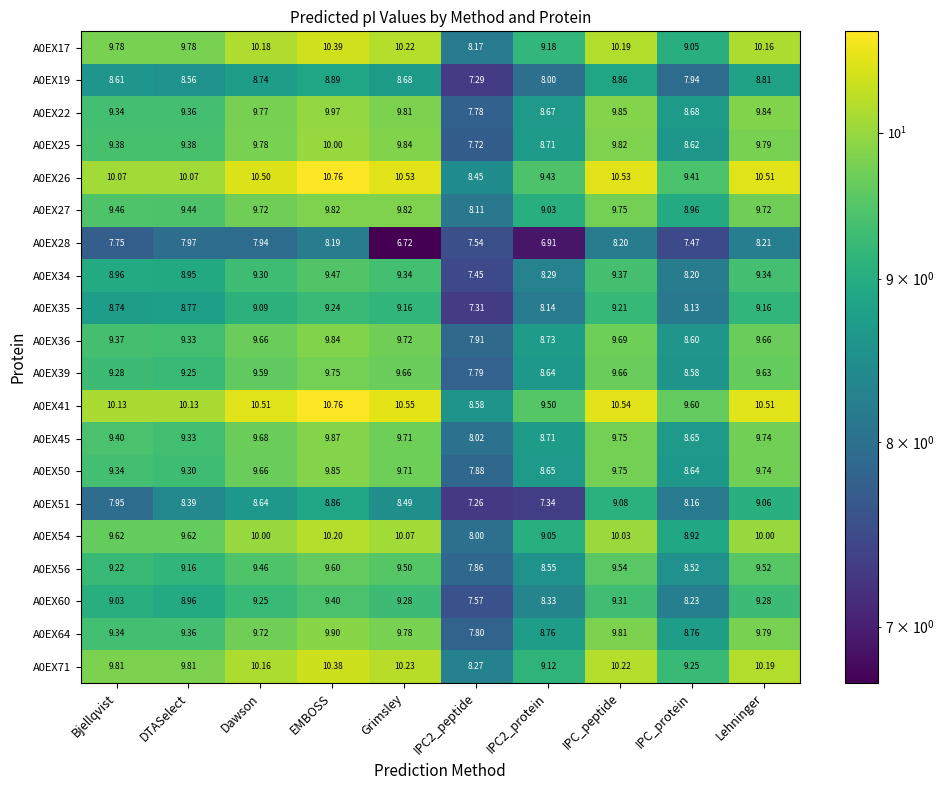

Which series has the largest range (max minus min)?

A0EX26